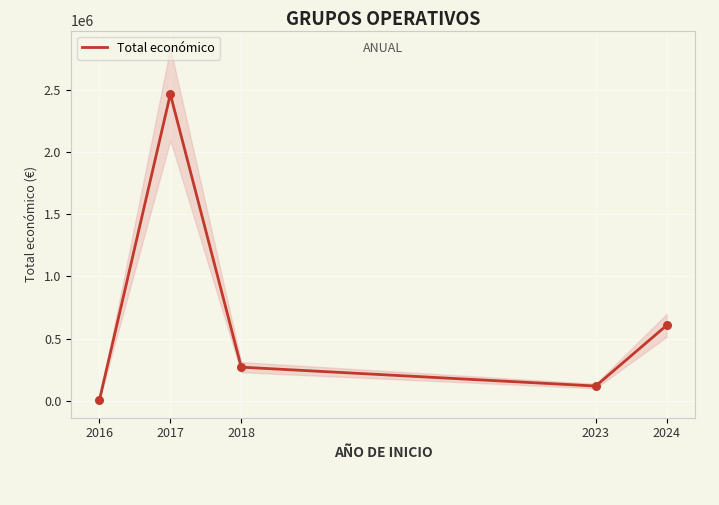

Which has a higher value, 2017 or 2018?

2017